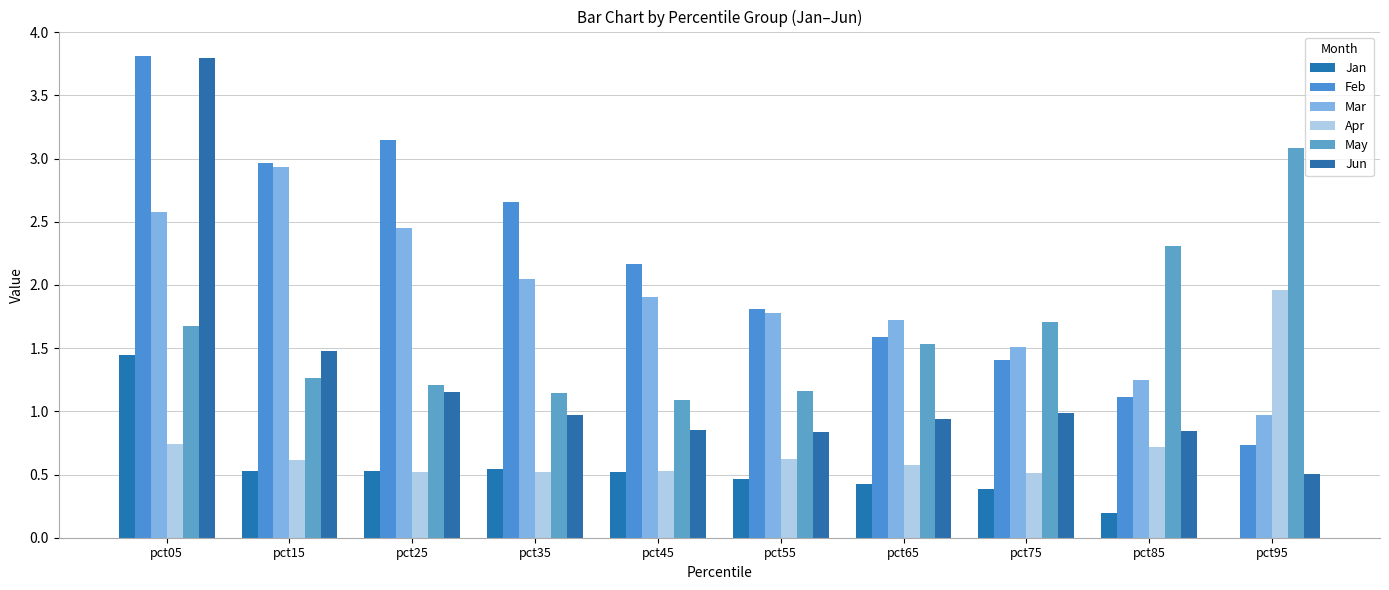

The value of Feb at pct05 is 3.8. True or false?

True